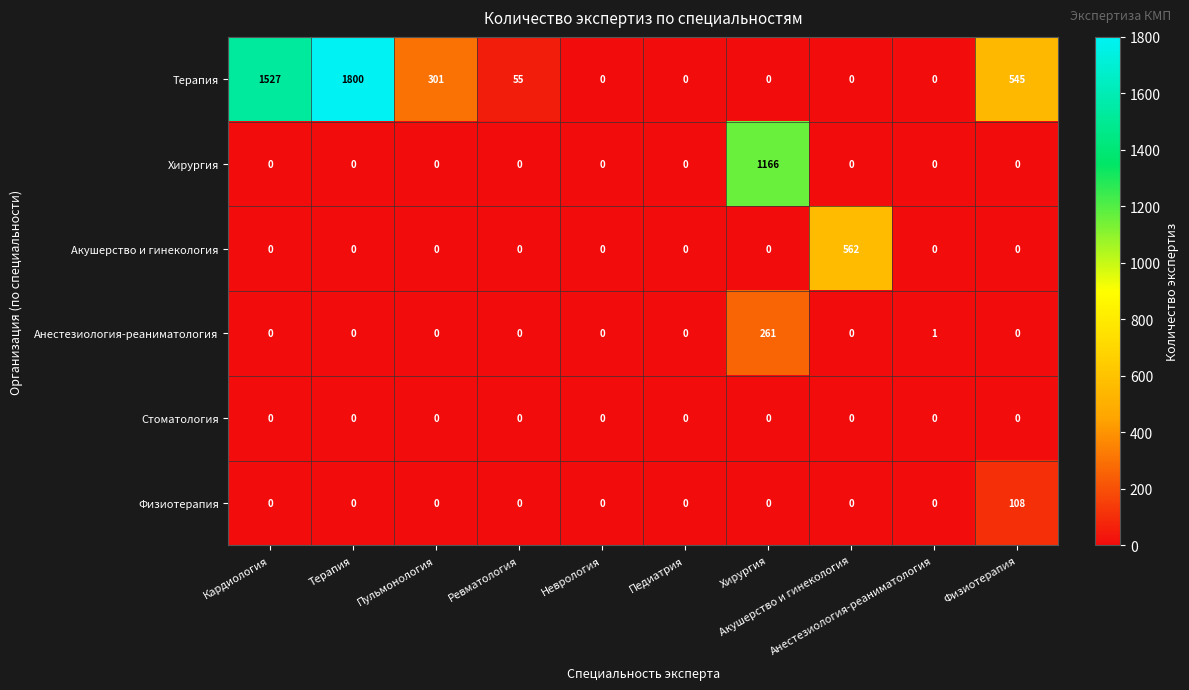

What is the maximum value shown in the chart?

1800